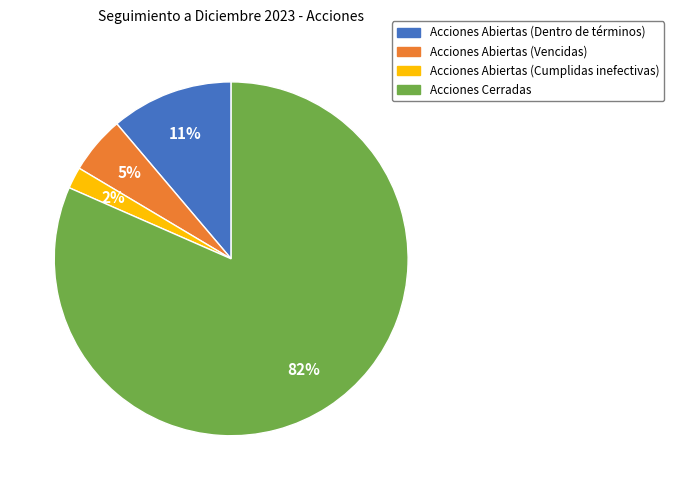

What percentage is the Acciones Abiertas (Dentro de términos) slice, to the nearest percent?

11%